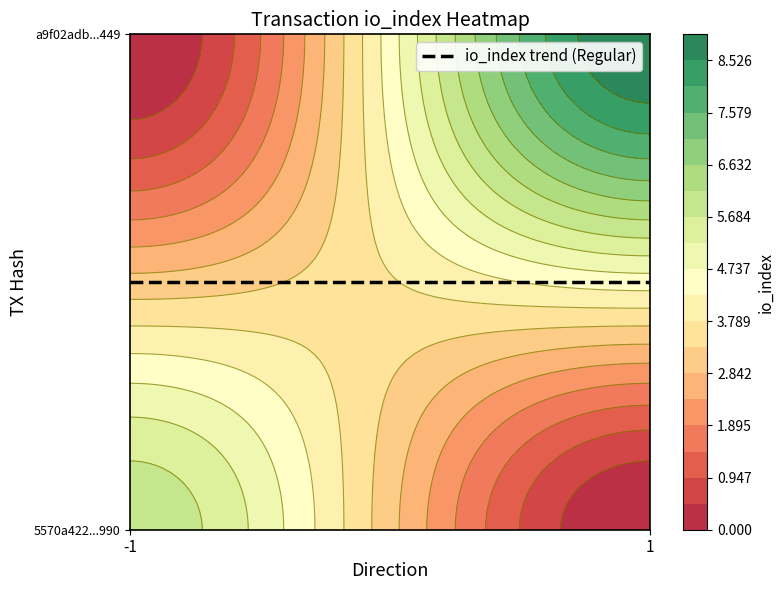

What is the sum of all a9f02adbd9d56abfde0953767e33ed2381a4449 values?

10